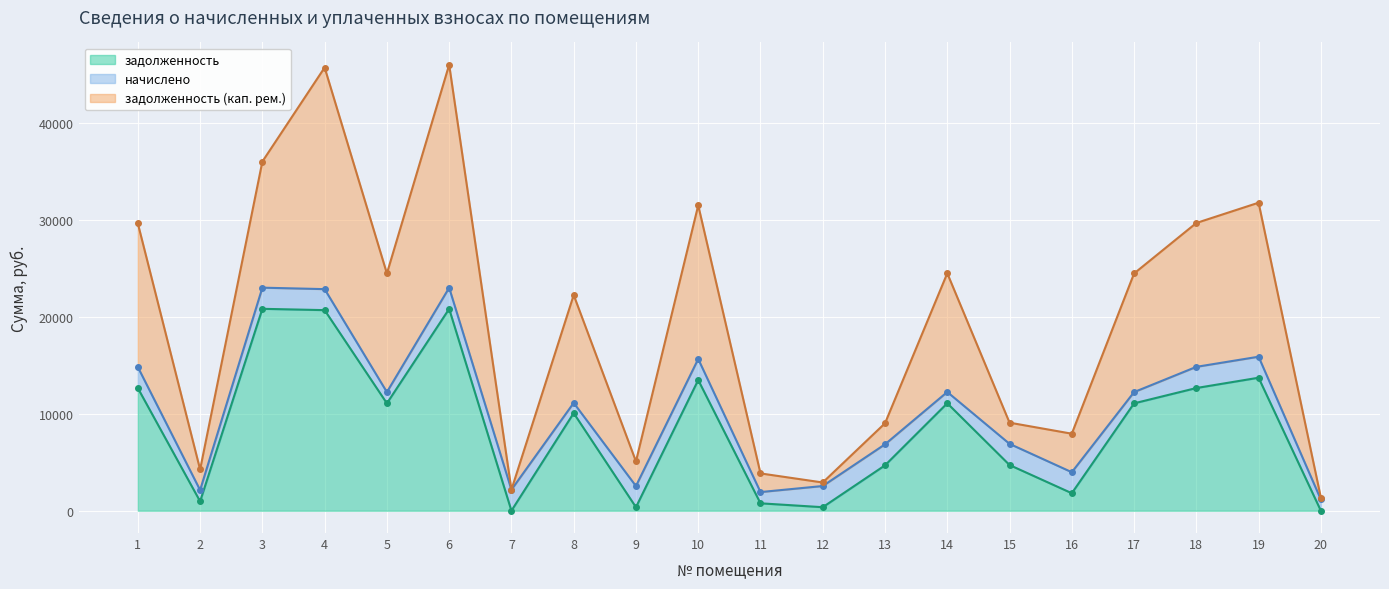

True or false: задолженность (кап. рем.) has more than 0 points higher than both neighbors.

True